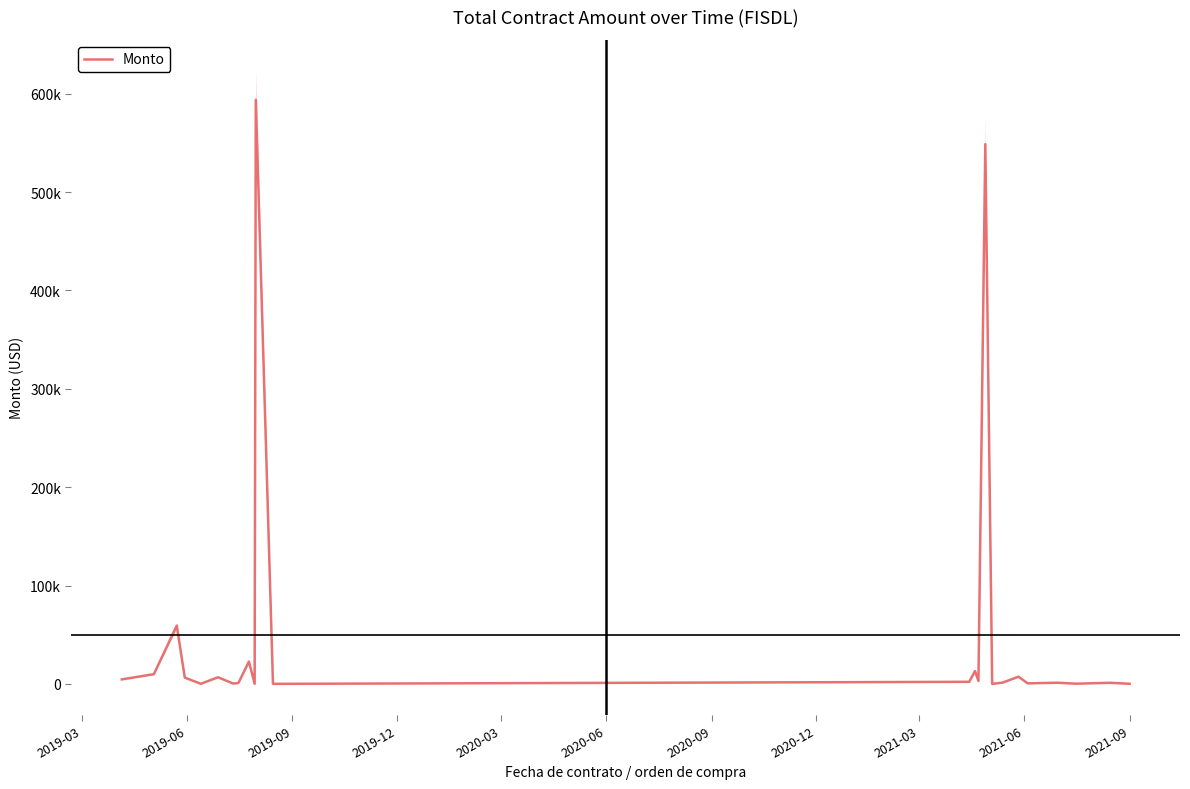

What is the average value?

51080.8